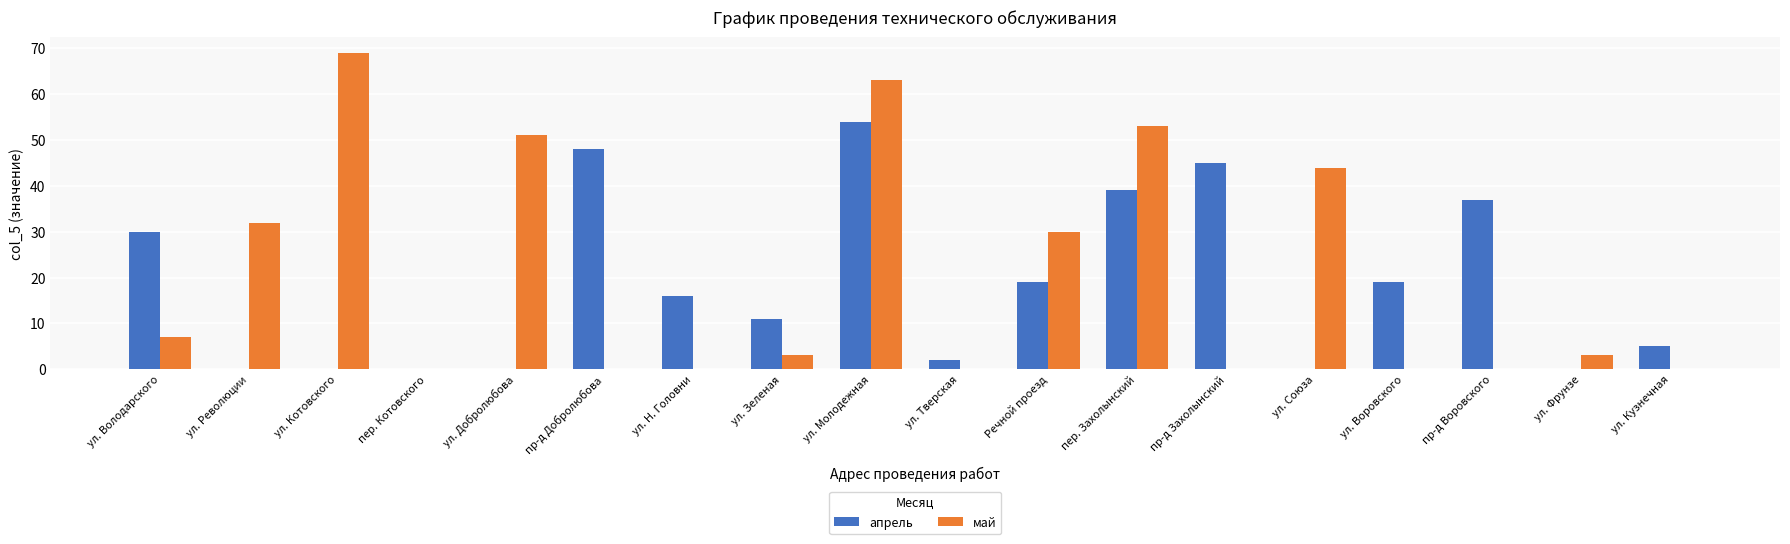

Which series has the largest total across all categories?

май